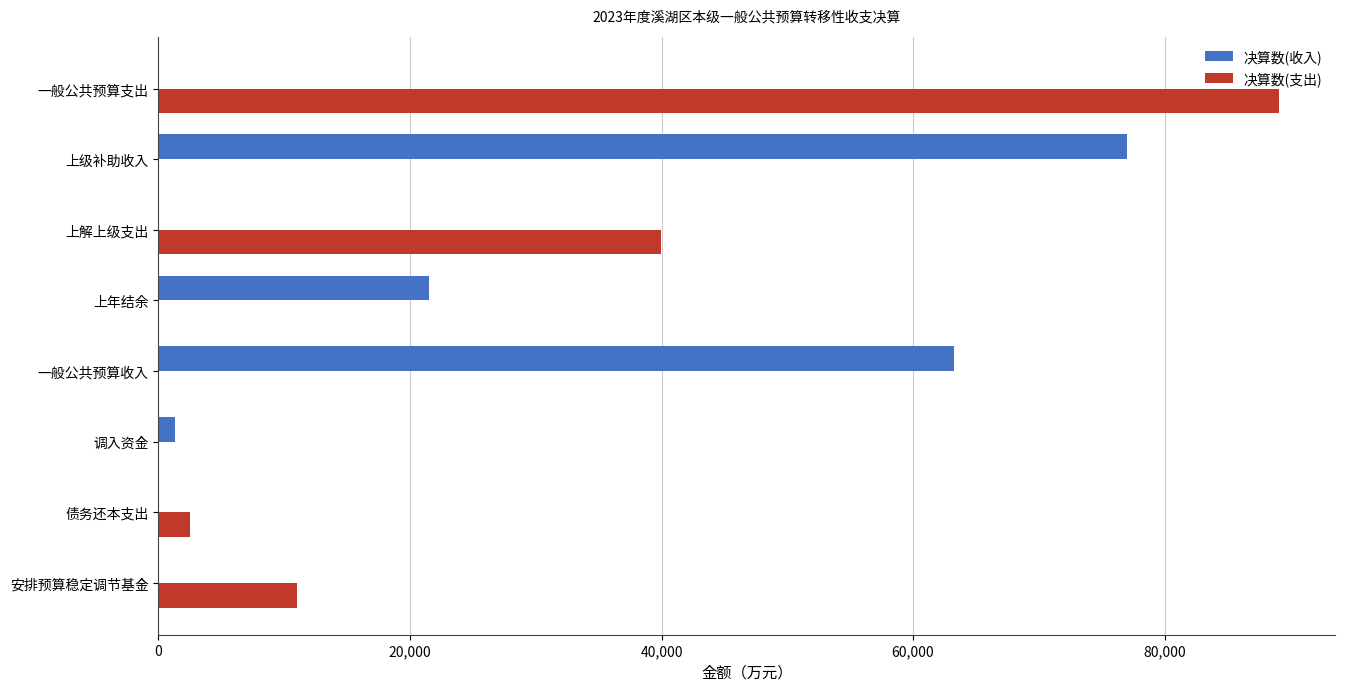

Which category has the highest value across all series?

一般公共预算支出